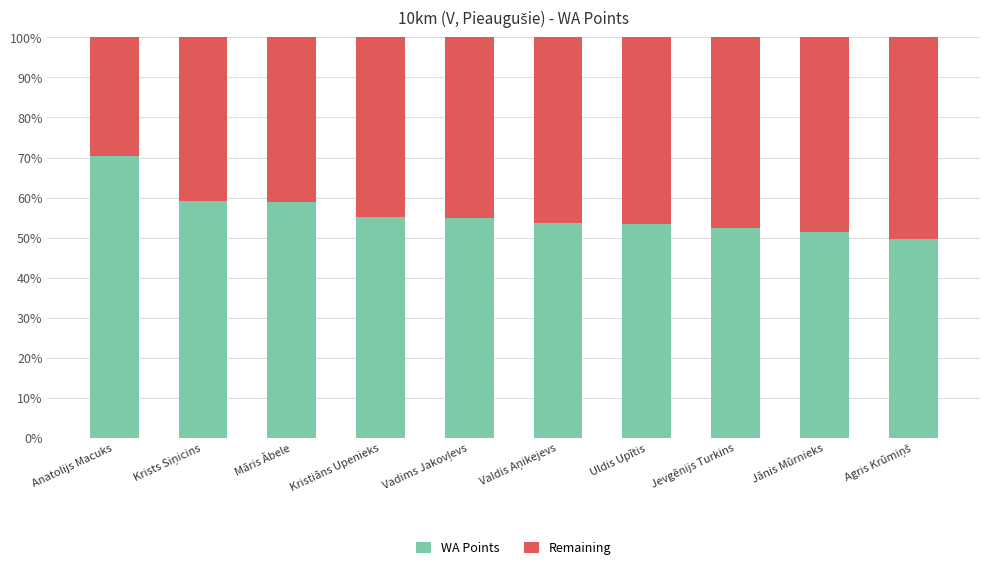

What is the sum of all WA Points values?

558.9